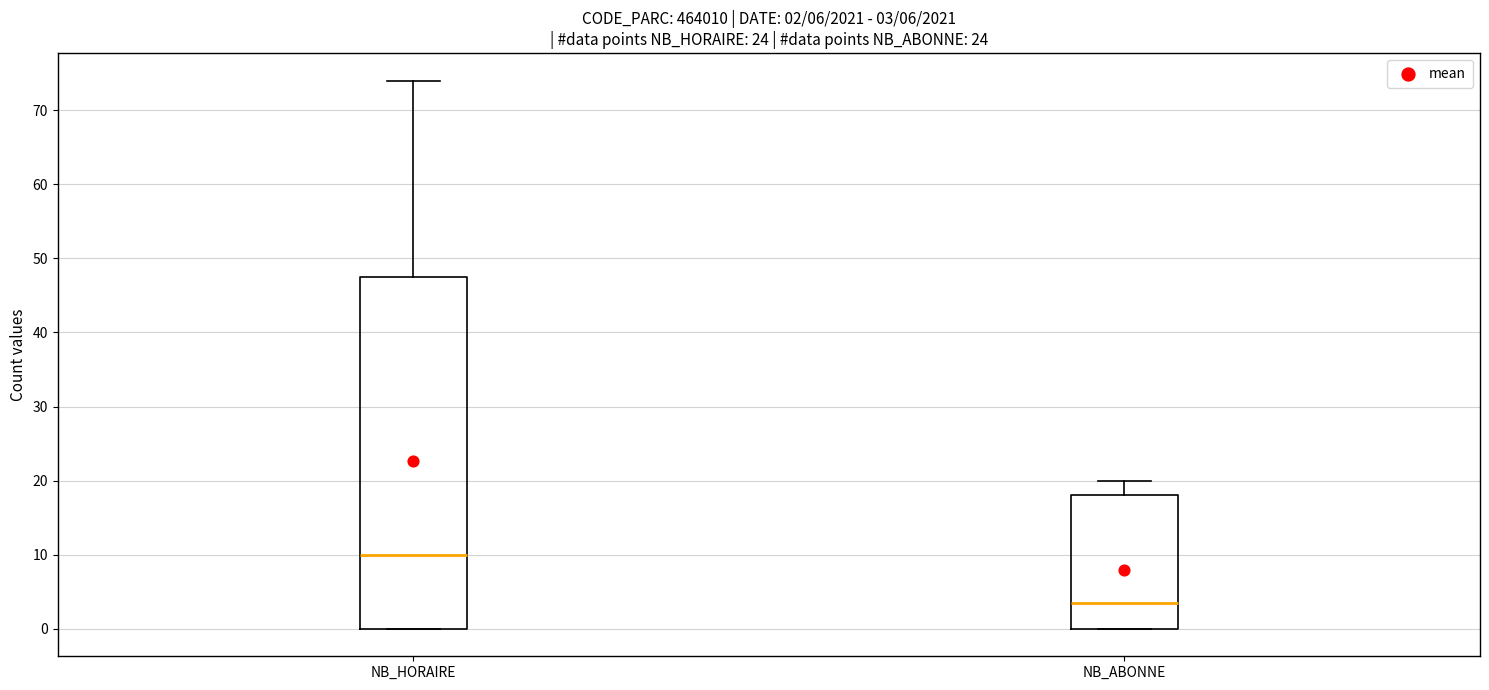

Which box is the tallest, from its lower edge to its upper edge?

NB_HORAIRE